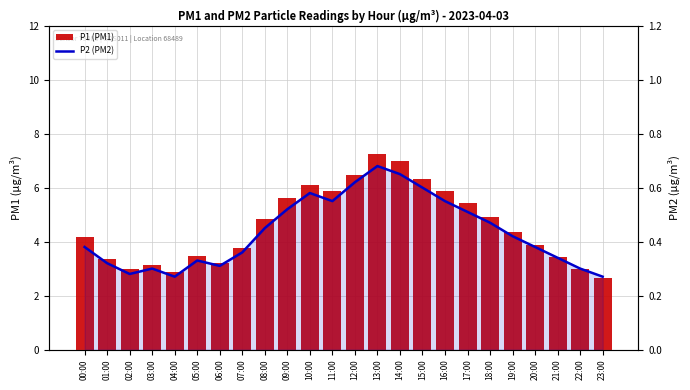

Is it true that P2 (PM2) equals 0.4 at 07:00?

True